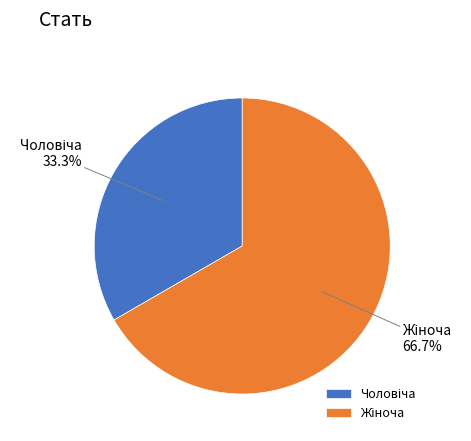

Does any single category account for the majority?

Yes